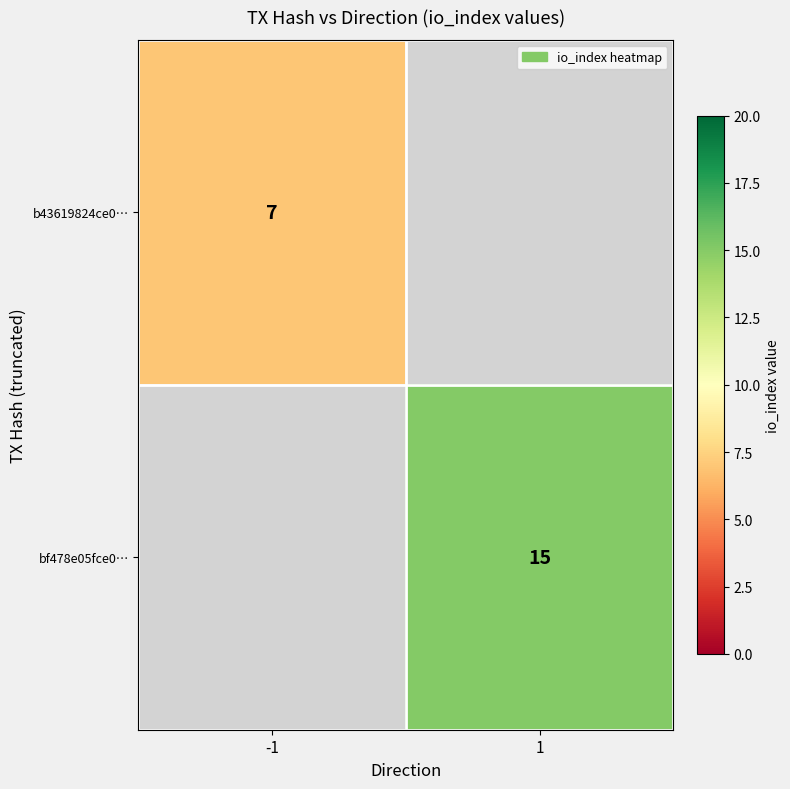

The bf478e05fce0… series shows 15 at 1. True or false?

True